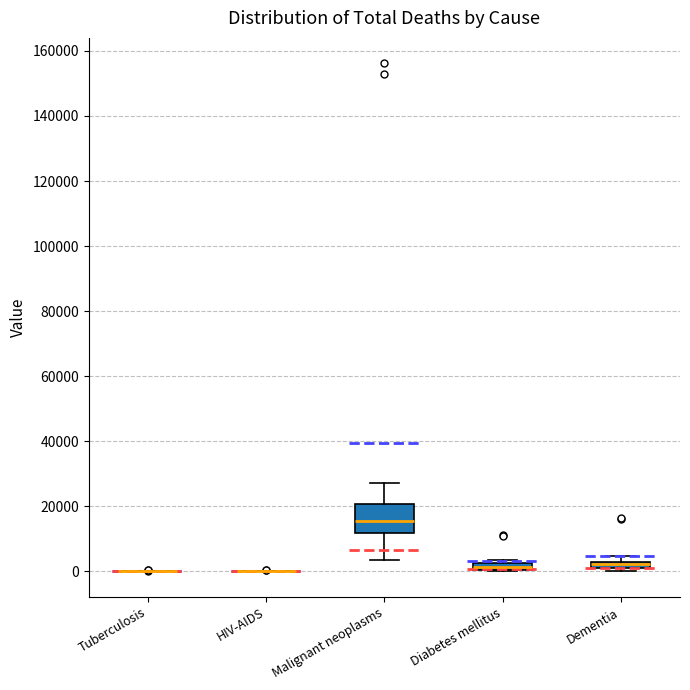

Where is the upper edge of the box for Malignant neoplasms on the y-axis? The values are not printed on the chart, so give them approximately, as read against the axis.

20000